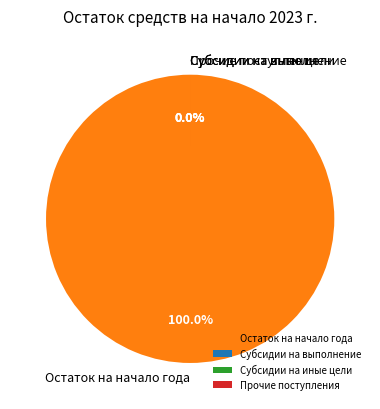

Is the sum of Субсидии на иные цели and Доходы от собственности greater than half?

No